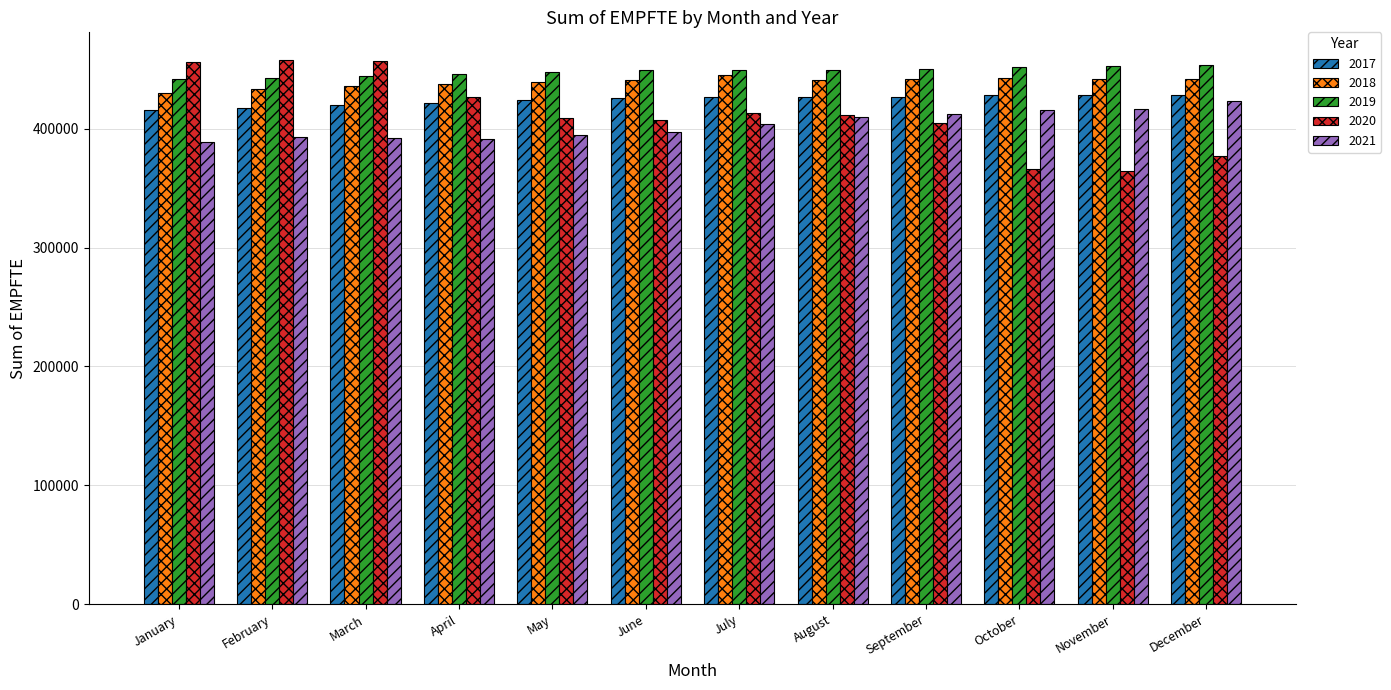

The value of 2021 at October is 415610. True or false?

True